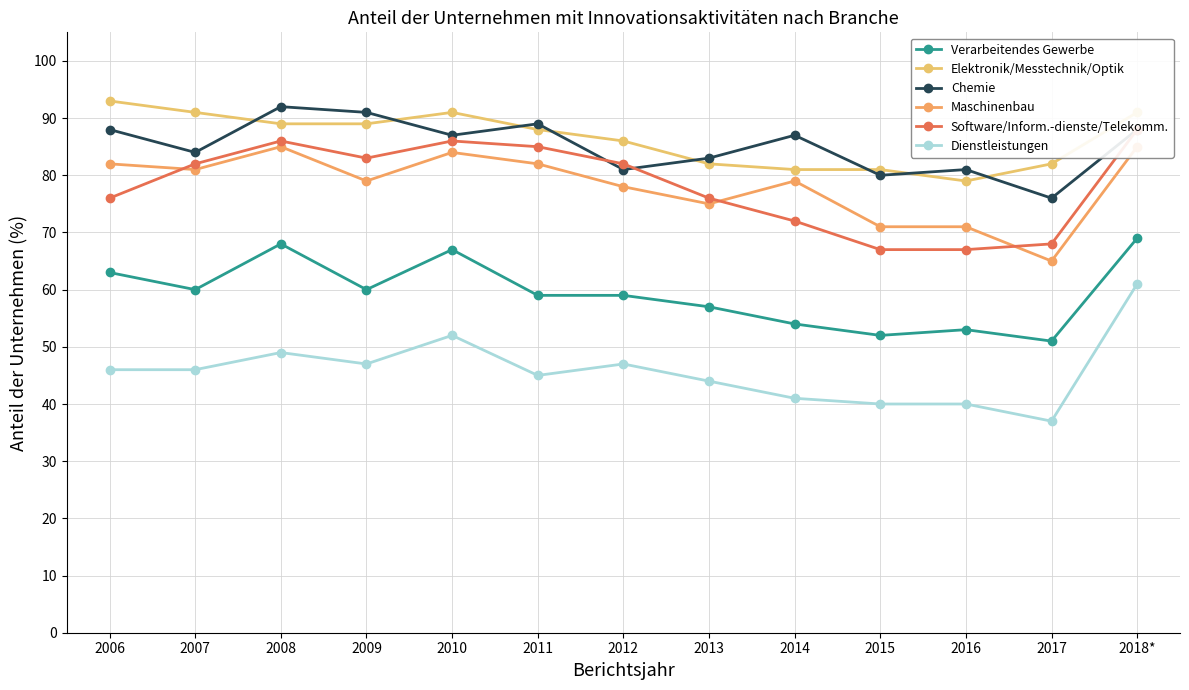

The value of Dienstleistungen at 2008 is 16. True or false?

False